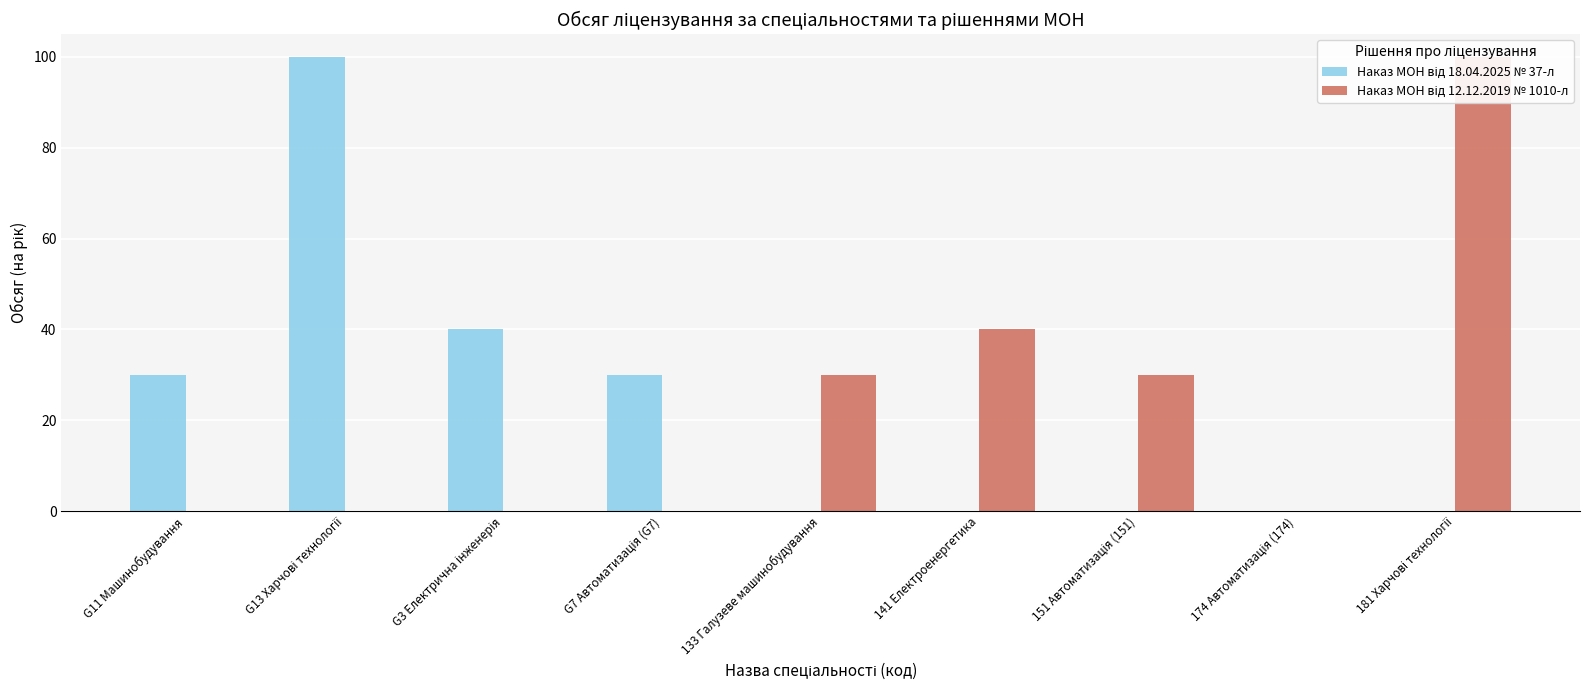

What position from the left is 141 Електроенергетика?

6